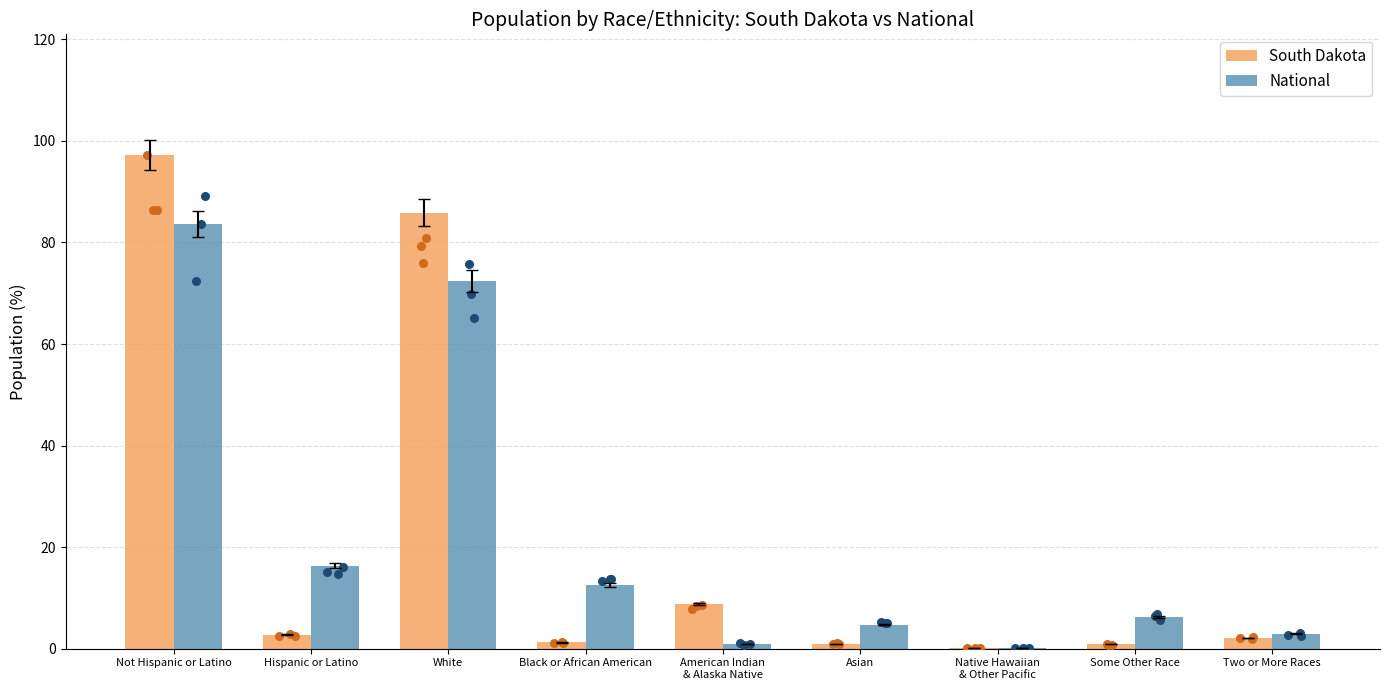

At which category is the sum across all series the highest?

Not Hispanic or Latino